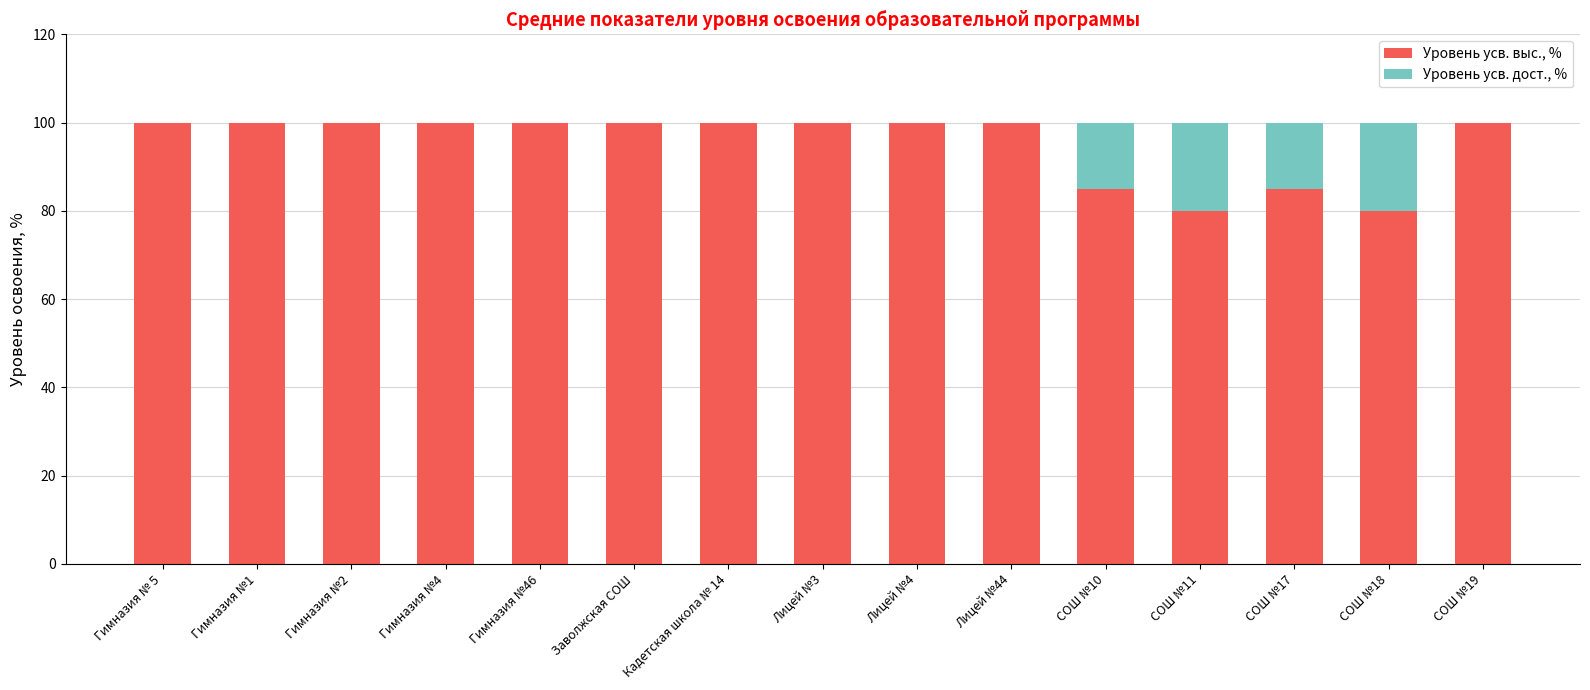

What is the sum of all Уровень усв. выс., % values?

1430